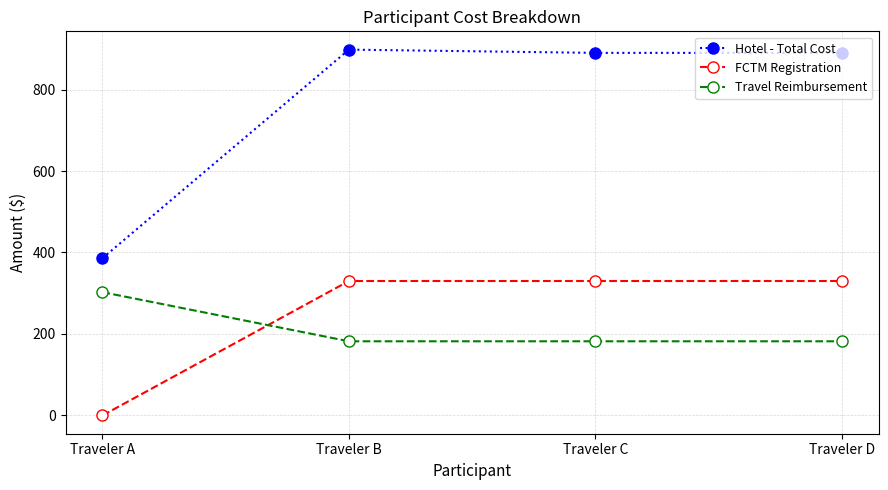

Reading left to right, transcribe all the data shown in this chart.

Hotel - Total Cost: Traveler A=386.0	Traveler B=898.0	Traveler C=890.0	Traveler D=890.0
FCTM Registration: Traveler A=0.0	Traveler B=330.0	Traveler C=330.0	Traveler D=330.0
Travel Reimbursement: Traveler A=302.6	Traveler B=182.0	Traveler C=182.0	Traveler D=182.0